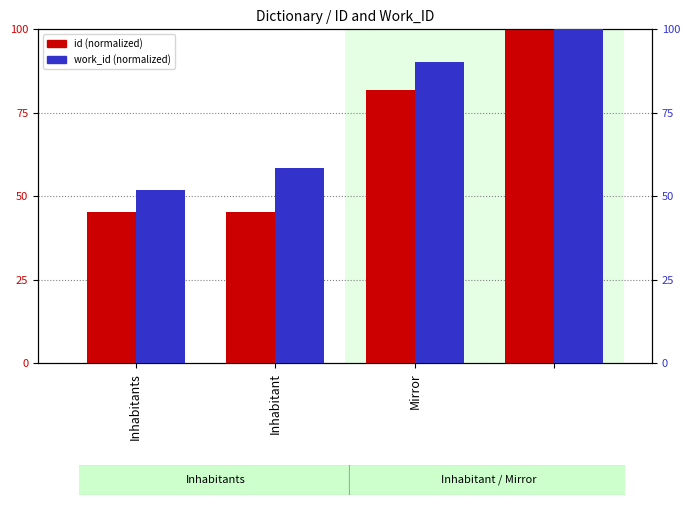

What is the approximate value of id at Mirror?

81.7